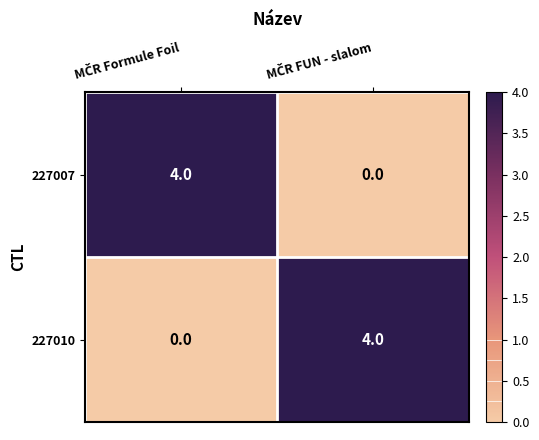

What is the sum of all 227007 values?

4